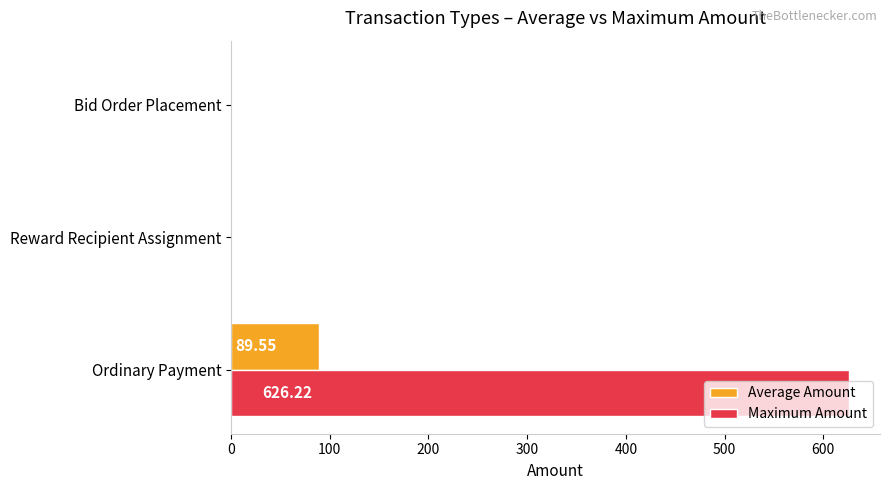

What is the sum of the Maximum Amount values at Reward Recipient Assignment and Ordinary Payment?

626.2